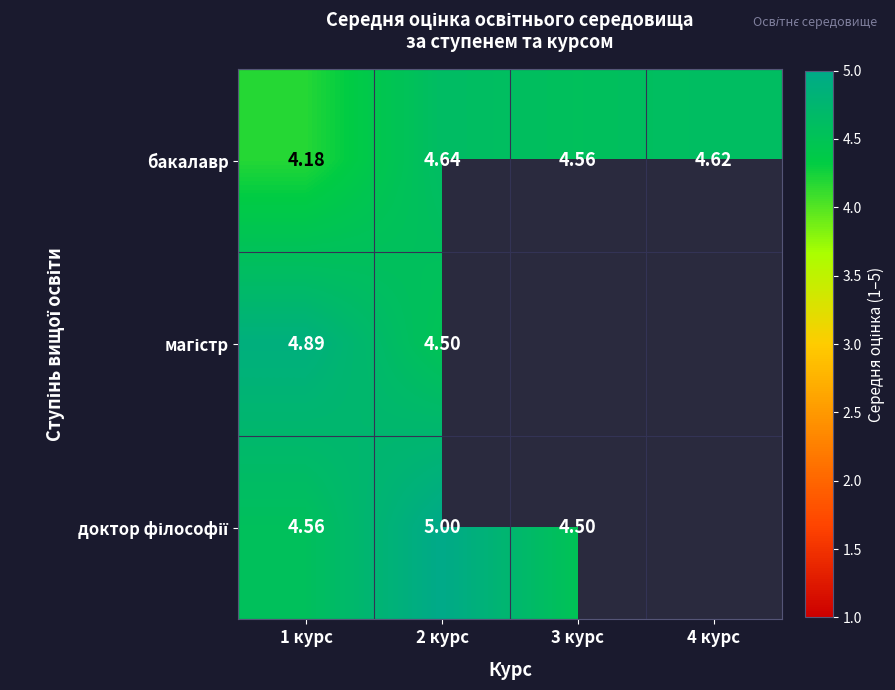

Read the бакалавр value at 3 курс.

4.6